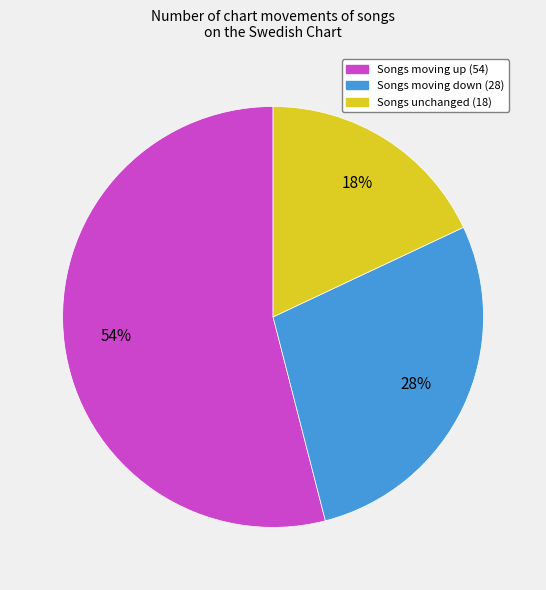

Count the number of slices in the pie.

3